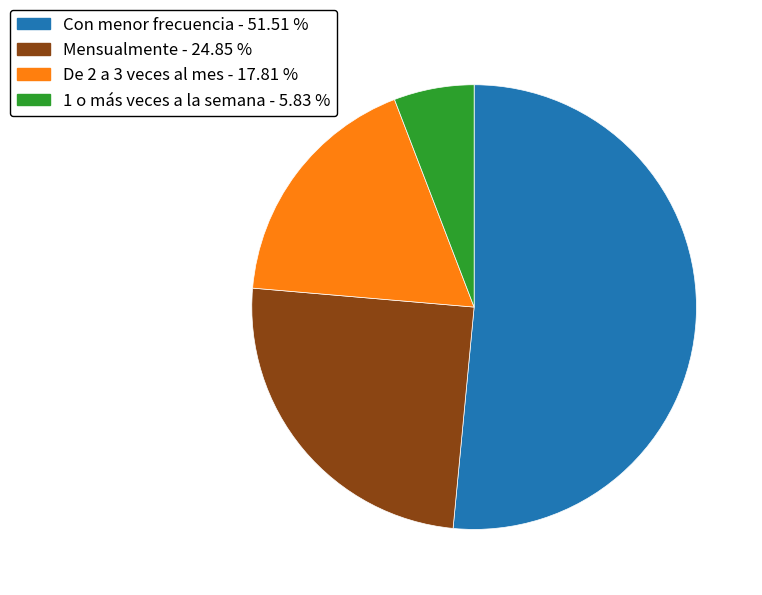

What is the ratio of the value at De 2 a 3 veces al mes to the value at 1 o más veces a la semana?

3.1